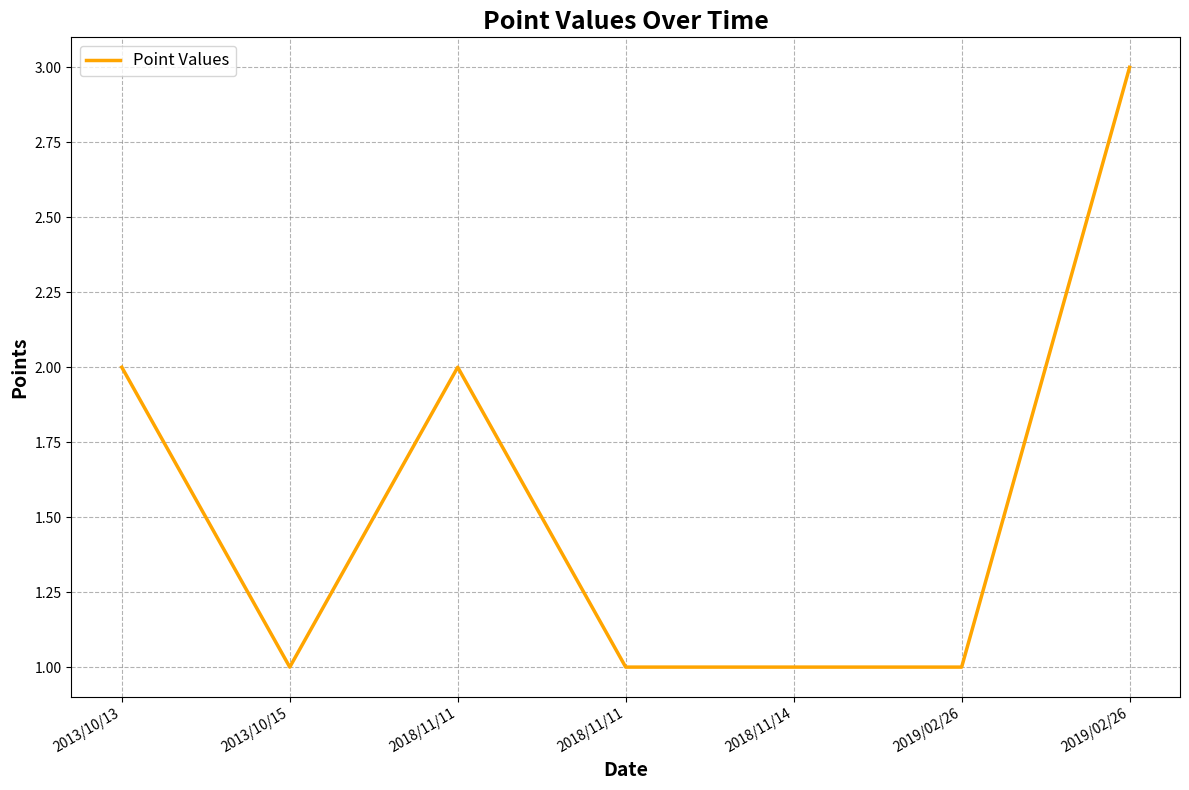

The value at 2013/10/15 is 2. True or false?

False